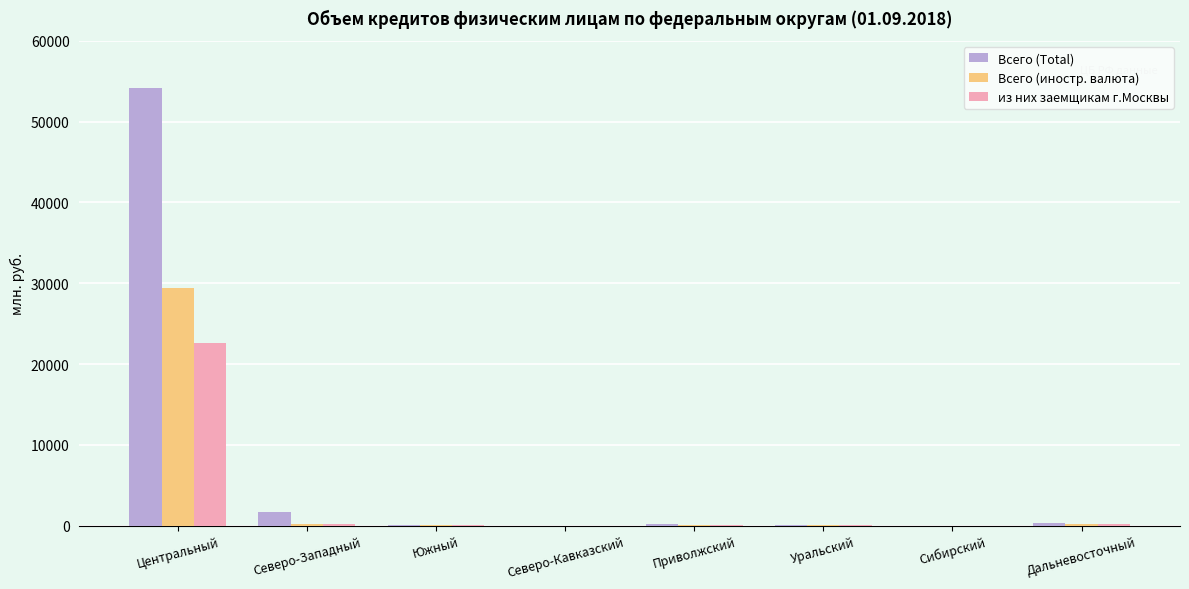

Does the chart contain stacked bars?

No